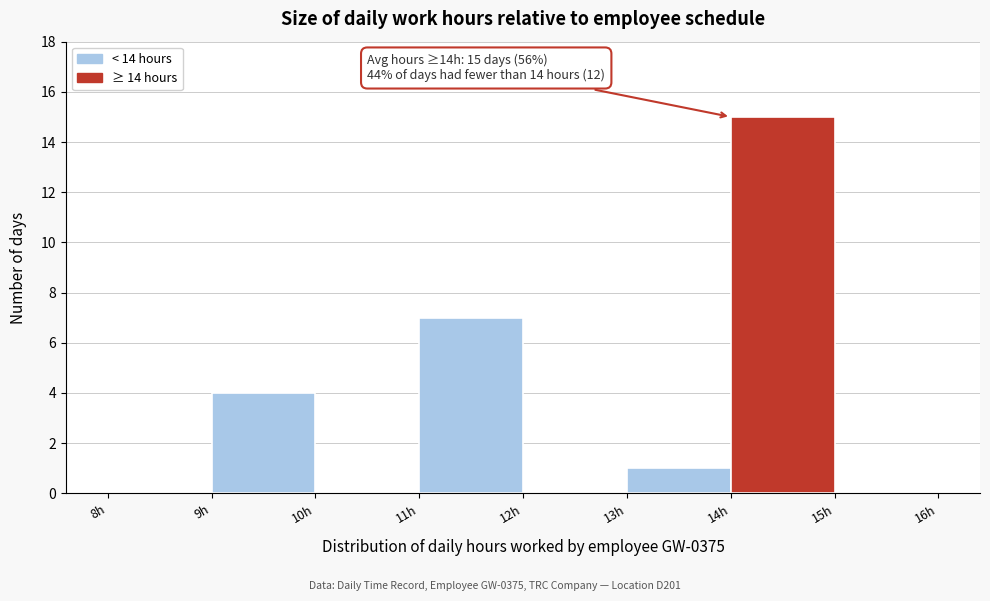

Over which range of the x-axis is the bar tallest?

14 to 15